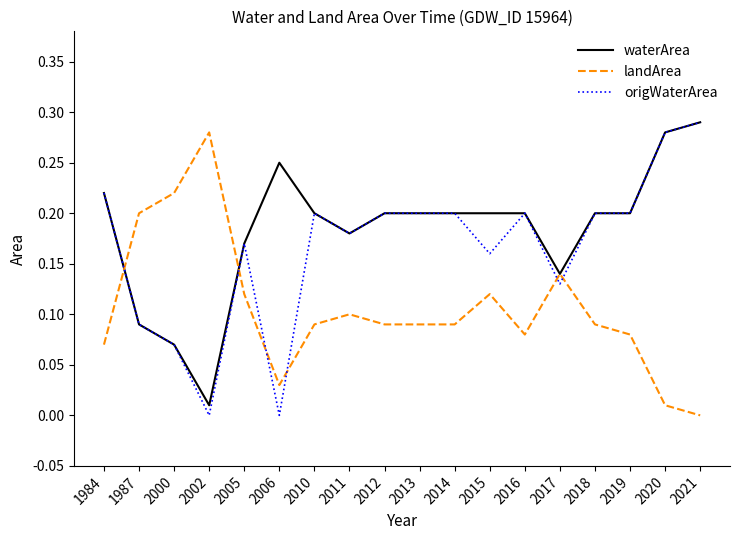

Is the value of origWaterArea at 2019 greater than the value of landArea at 2000?

No